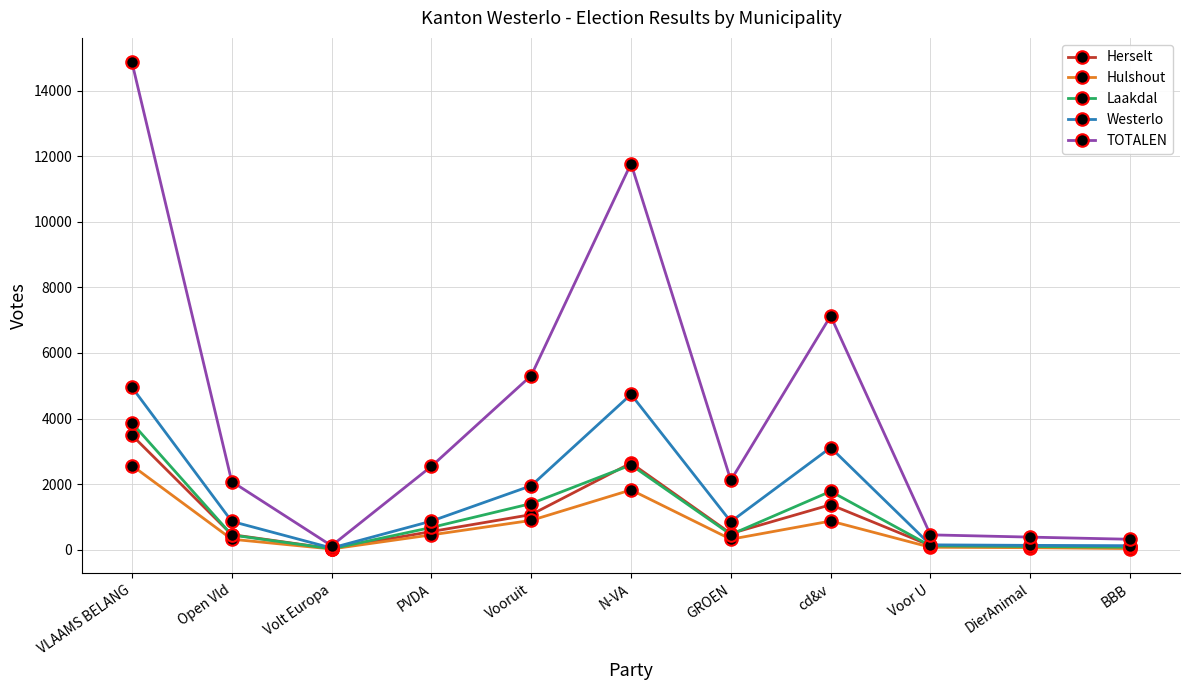

At which label does Laakdal reach its peak?

VLAAMS BELANG